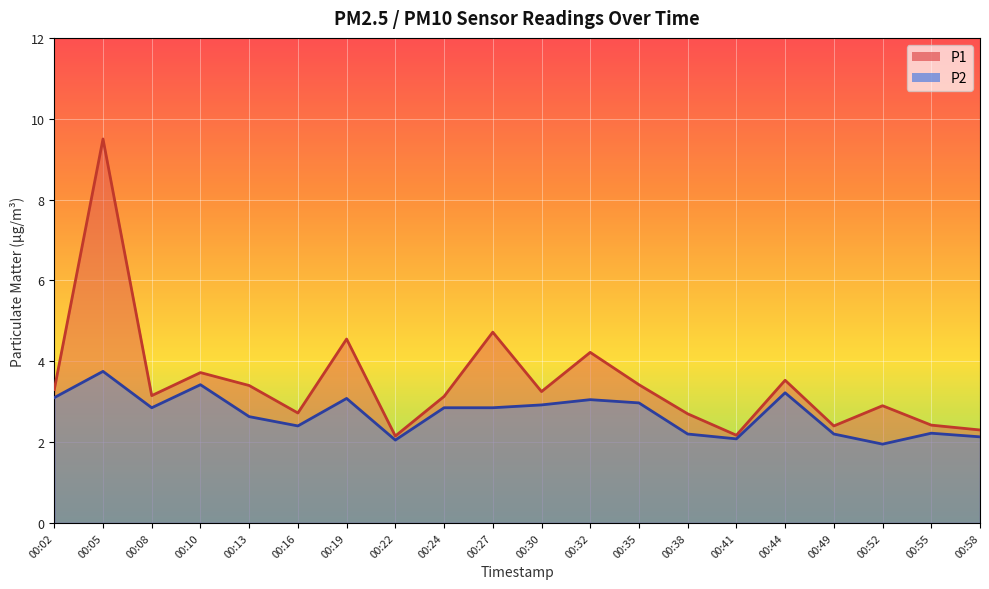

What is the sum of all P2 values?

53.9